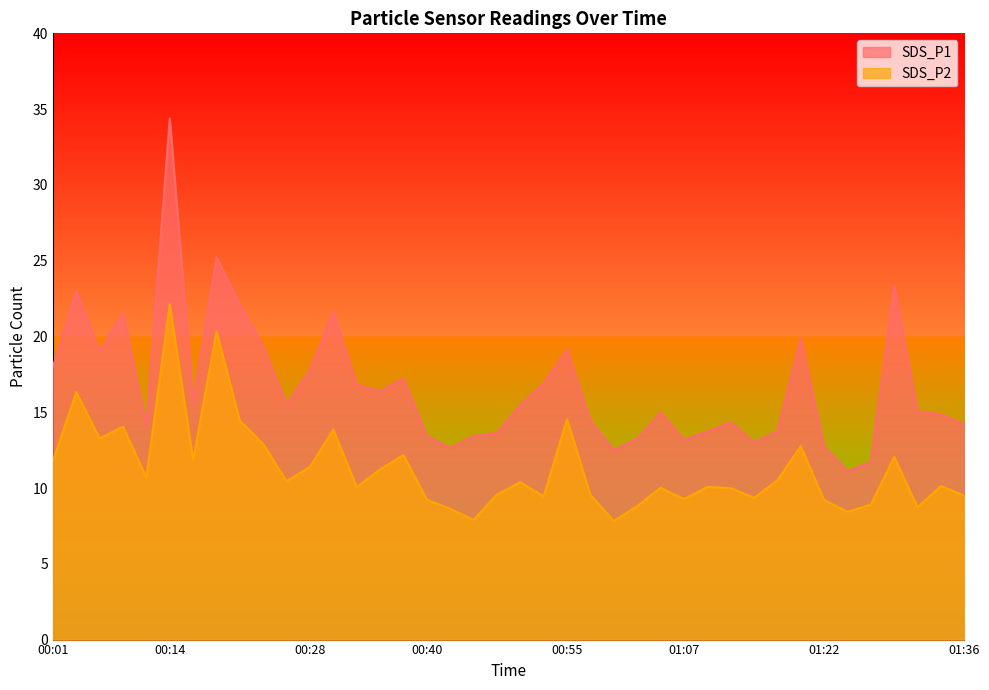

Between 00:40 and 01:32, which series saw the biggest shift?

SDS_P1